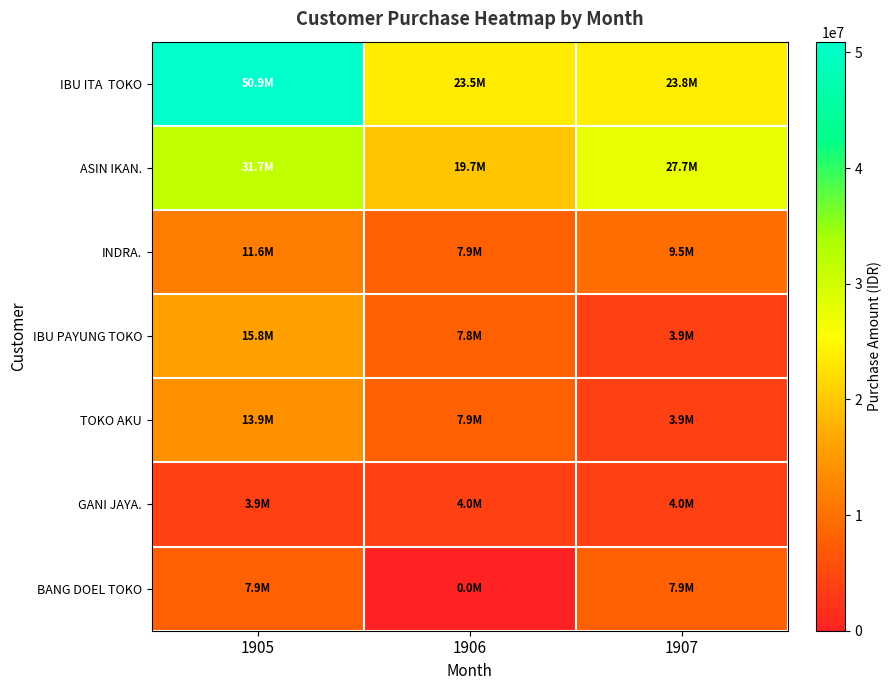

Which category has the highest value across all series?

1905